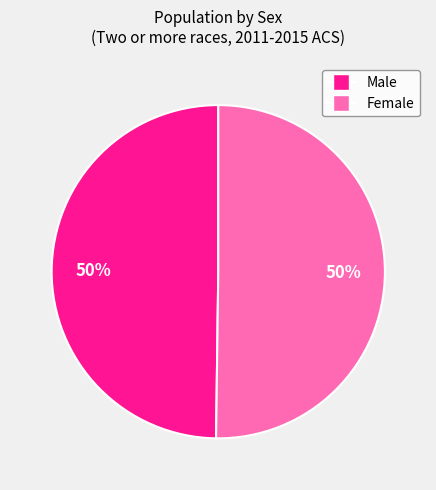

How many slices are in this pie chart?

2